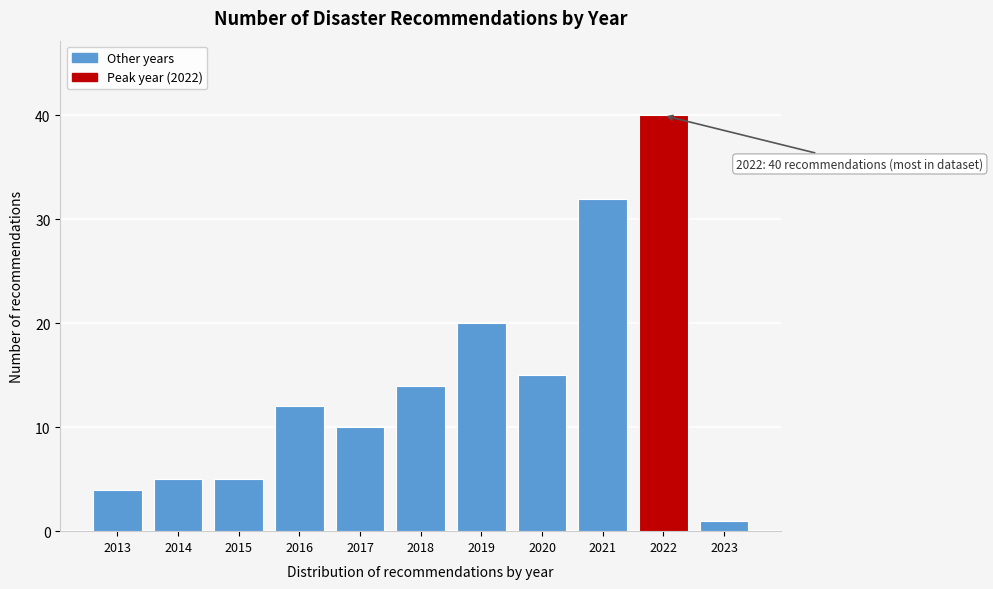

Reading right to left, transcribe all the data shown in this chart.

2023=1	2022=40	2021=32	2020=15	2019=20	2018=14	2017=10	2016=12	2015=5	2014=5	2013=4